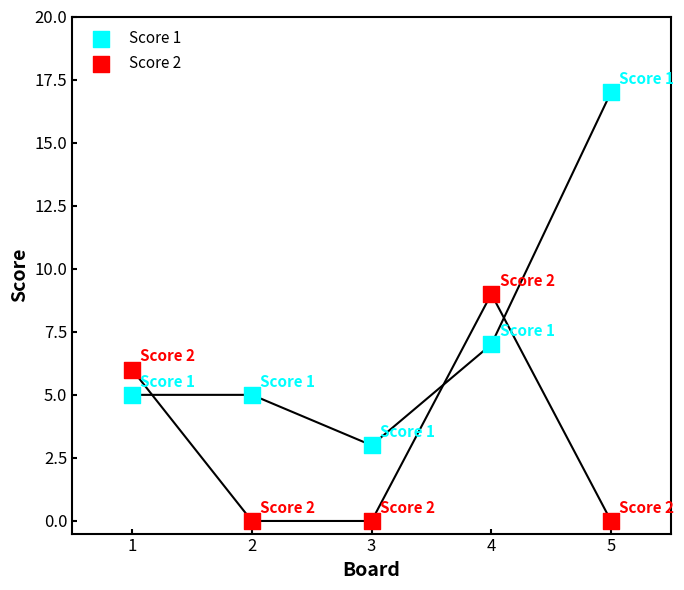

What are all the series names shown in the legend?

Score 1, Score 2